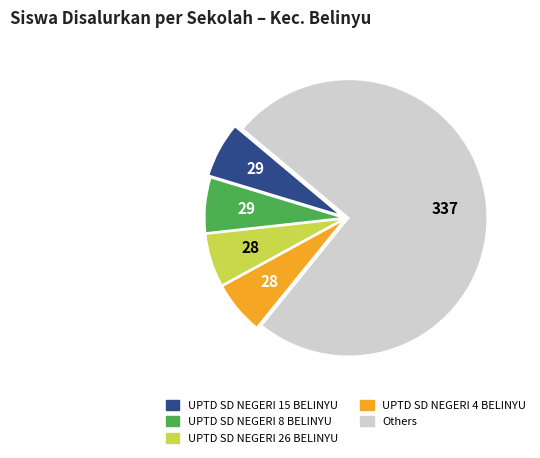

Is there a majority slice in this chart?

Yes